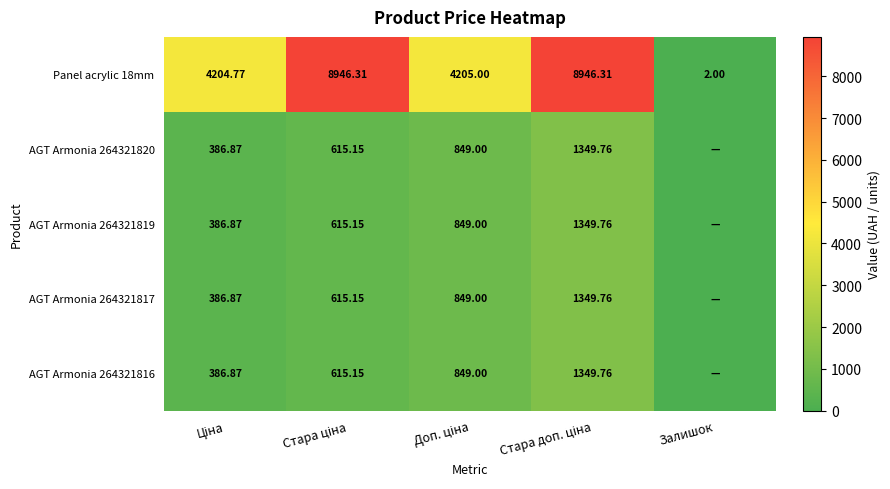

At which label does Panel acrylic 18mm reach its minimum?

Залишок